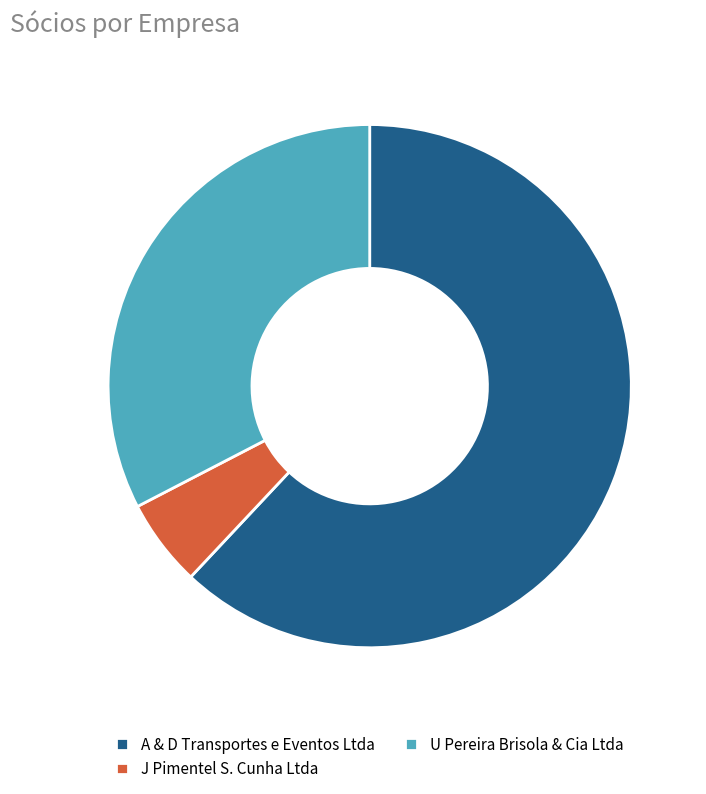

Between A & D Transportes e Eventos Ltda and J Pimentel S. Cunha Ltda, which is larger?

A & D Transportes e Eventos Ltda